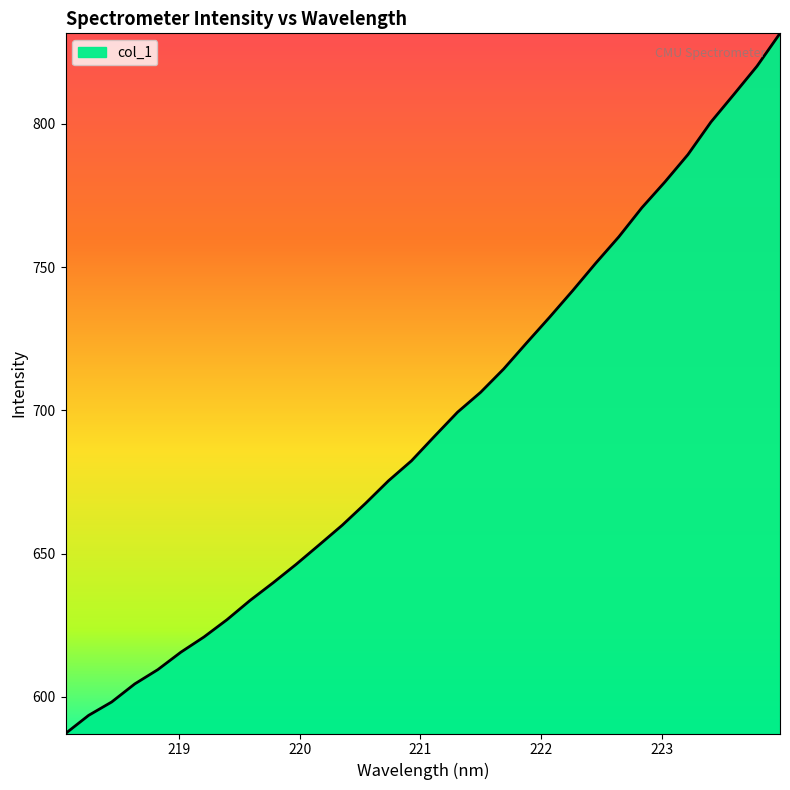

What is the difference between the maximum and minimum values?

244.4